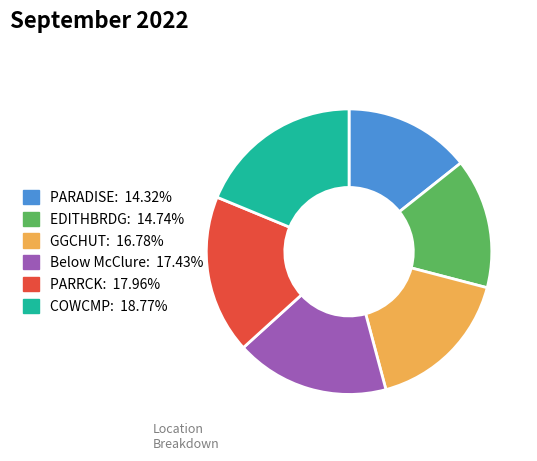

What is the largest slice in the pie chart?

COWCMP